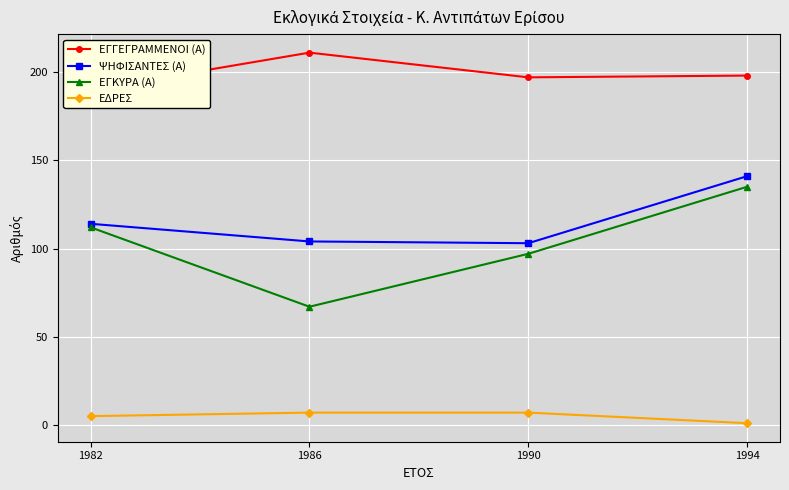

What are all the series names shown in the legend?

ΕΓΓΕΓΡΑΜΜΕΝΟΙ (Α), ΨΗΦΙΣΑΝΤΕΣ (Α), ΕΓΚΥΡΑ (Α), ΕΔΡΕΣ